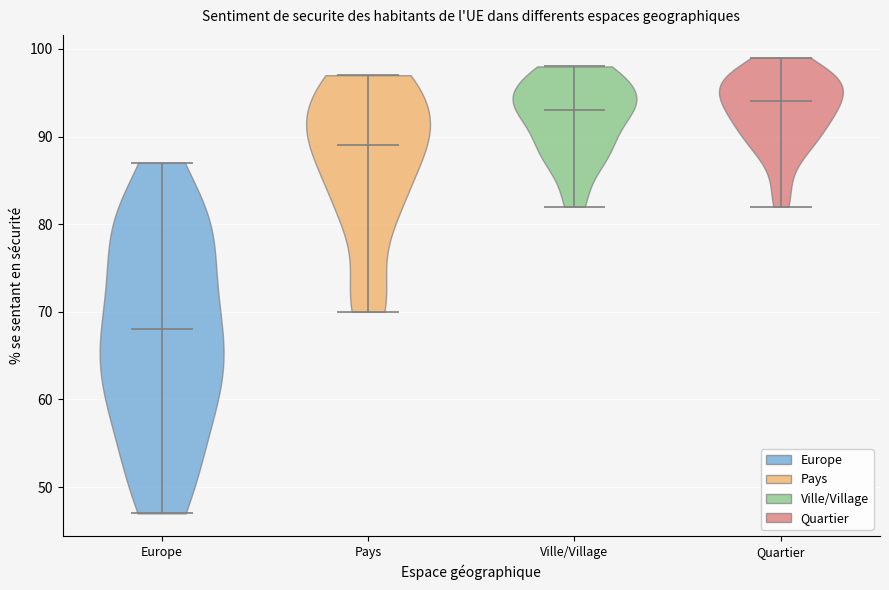

Which violin has the lowest median line?

Europe